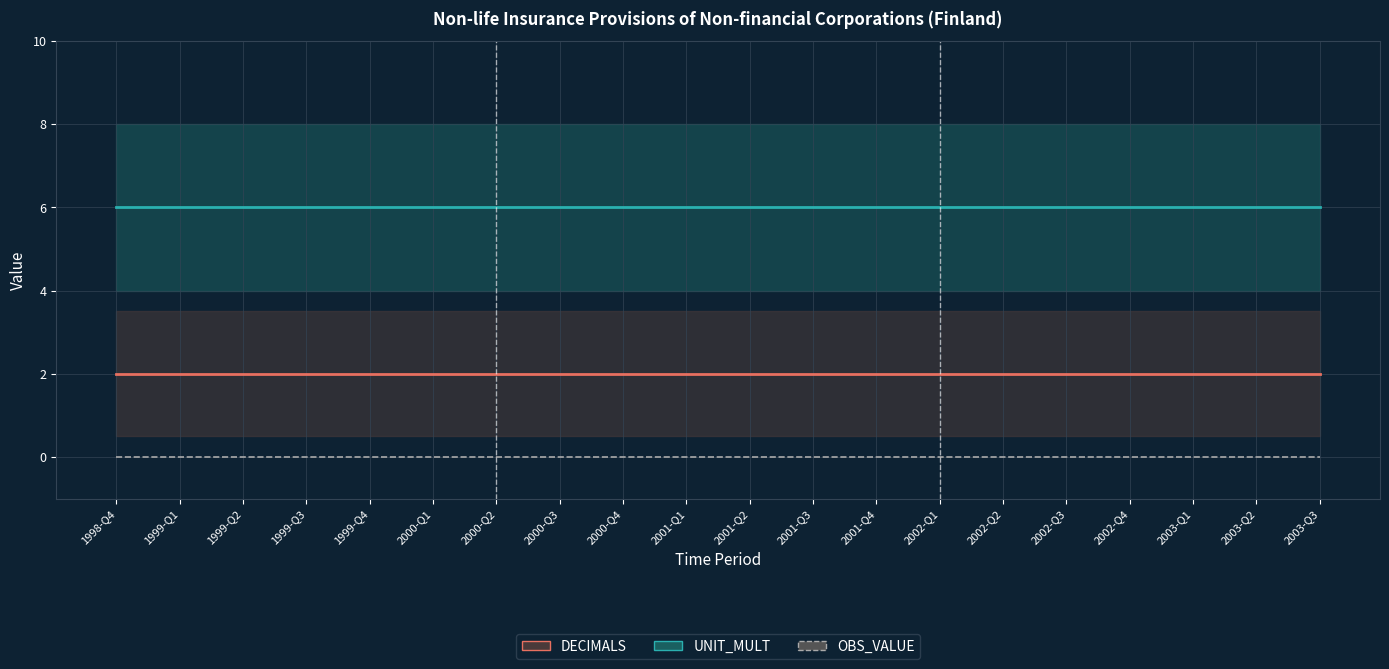

What is the label of the 11th point from the left?

2001-Q2